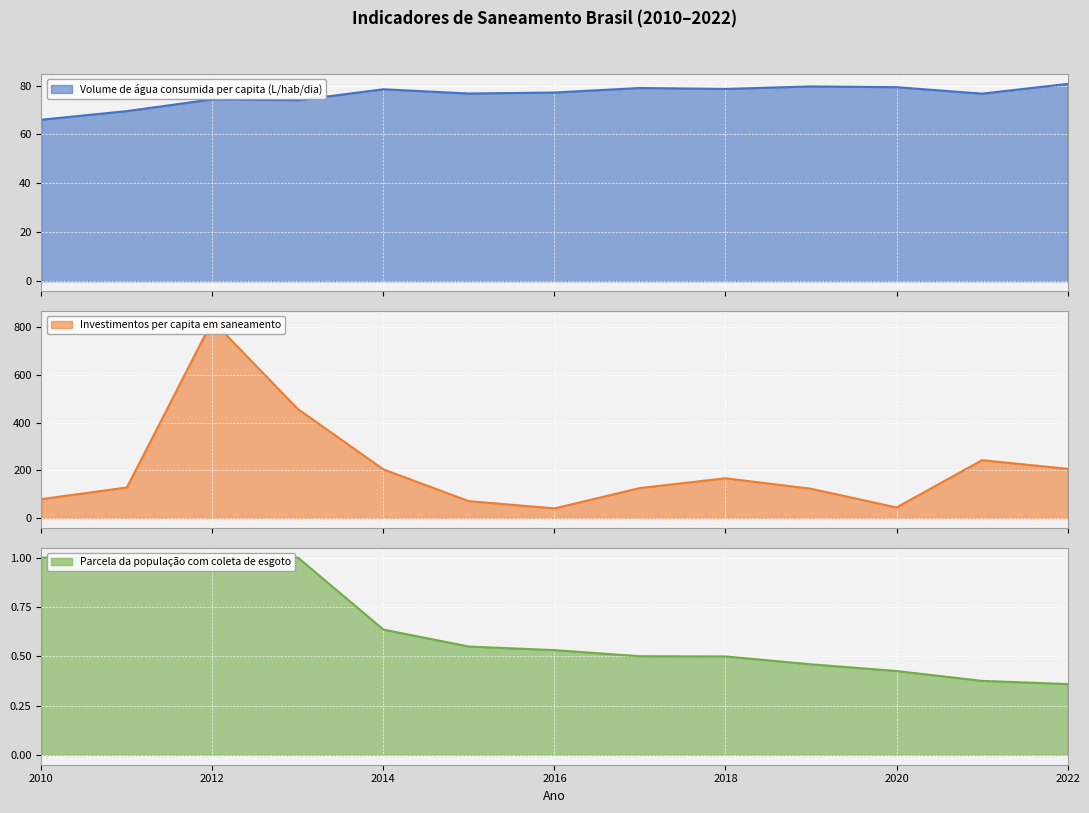

What value does the Parcela da população com coleta de esgoto series have at 2012?

1.0